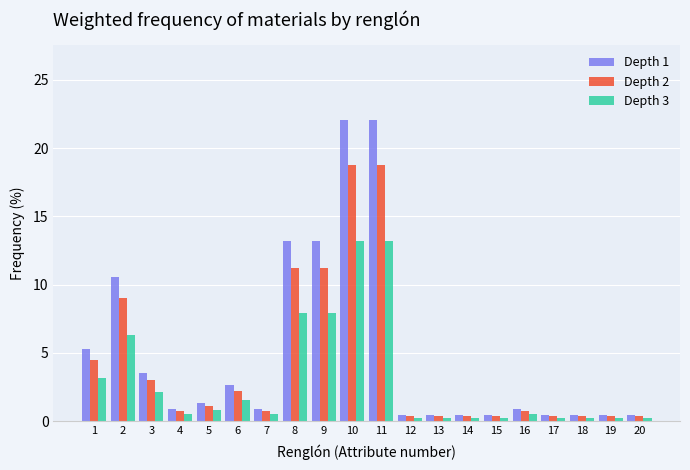

What is the highest value of the Depth 1 series?

22.0